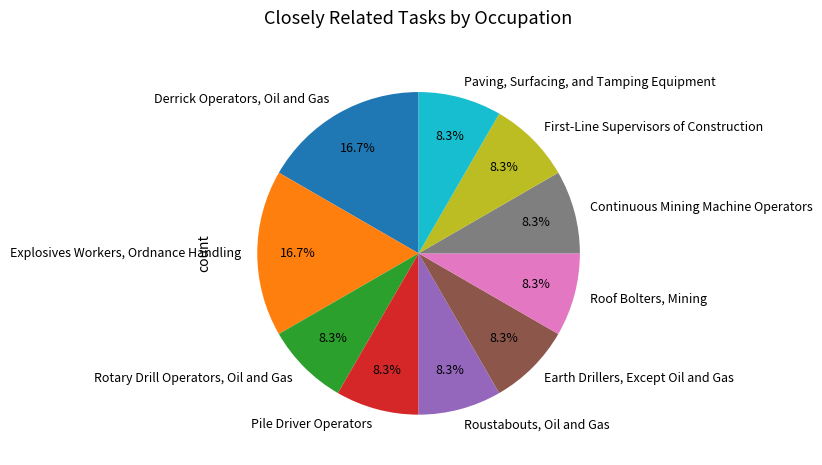

Is the sum of Derrick Operators, Oil and Gas and Roof Bolters, Mining greater than half?

No